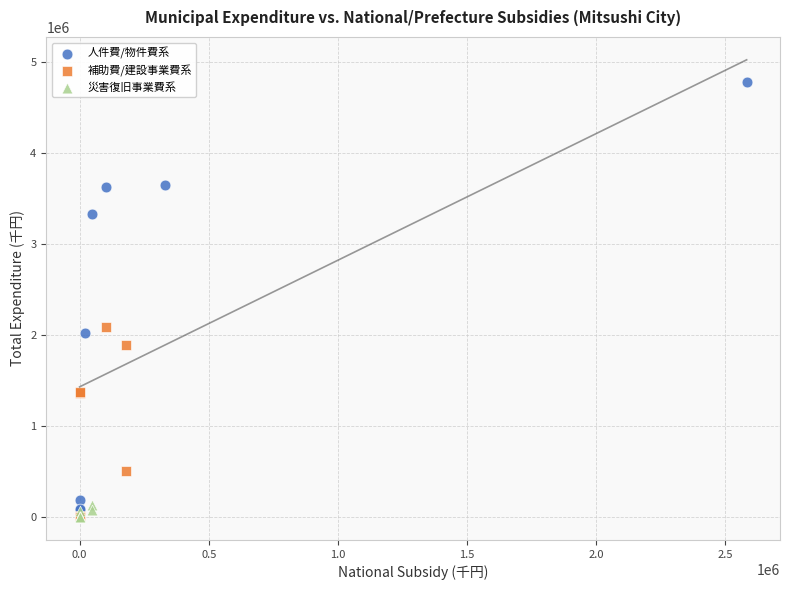

Which series contains the highest Y value?

人件費/物件費系